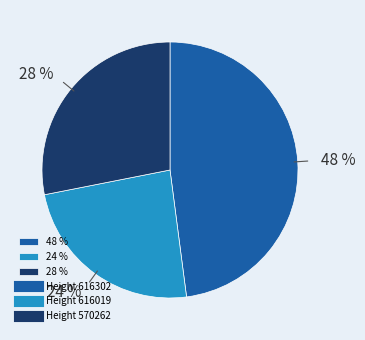

To the nearest percent, what portion does 28 % represent?

28%